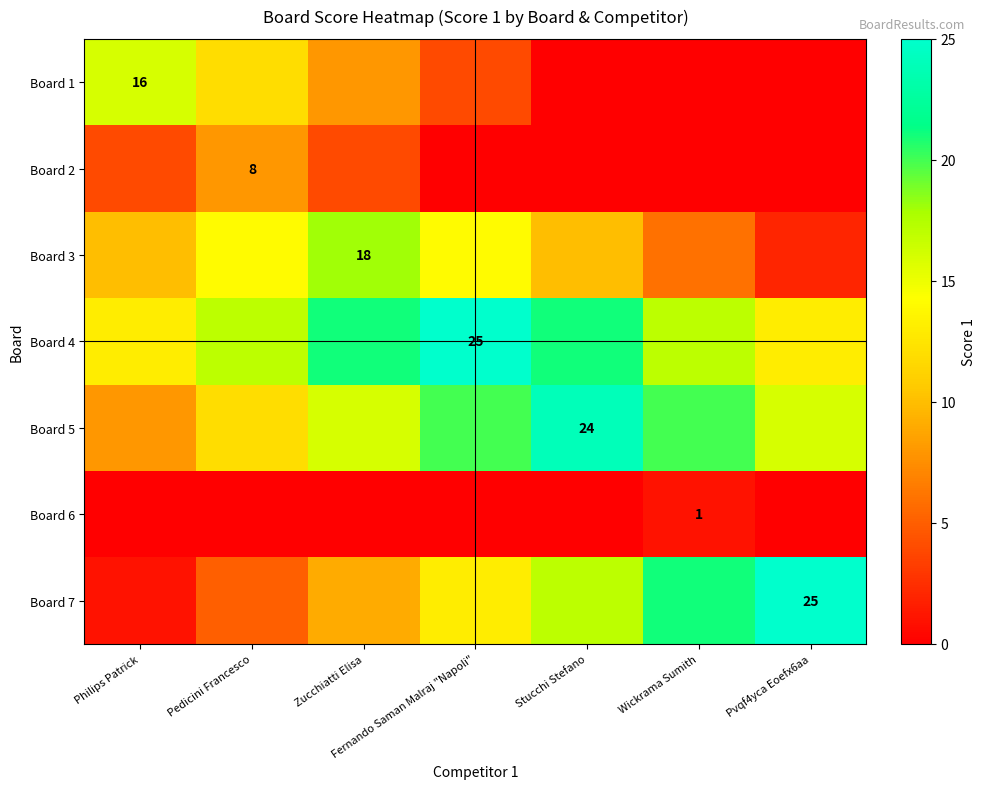

The Board 5 series shows 24 at Stucchi Stefano. True or false?

True